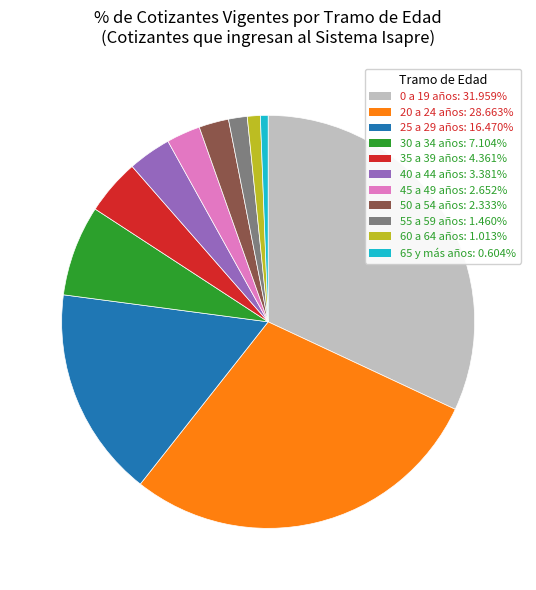

Which has a higher value, 45 a 49 años or 25 a 29 años?

25 a 29 años